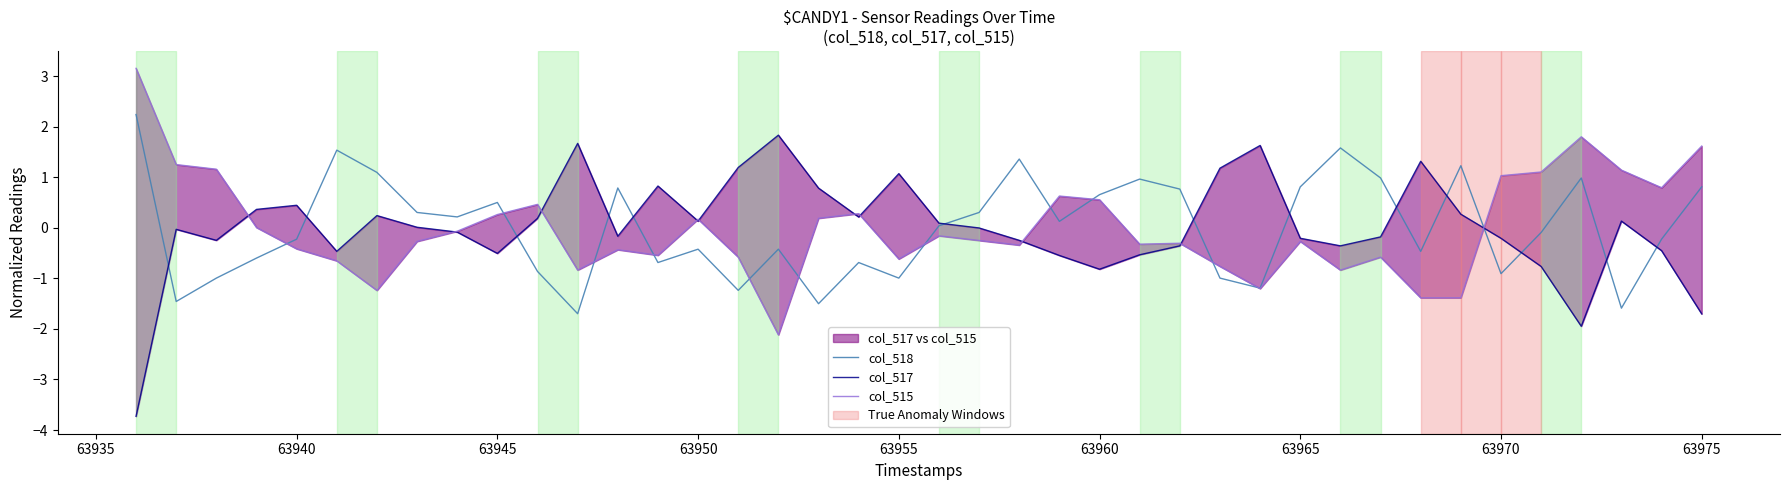

True or false: col_518 has a value of 1.1 at 63975.

False